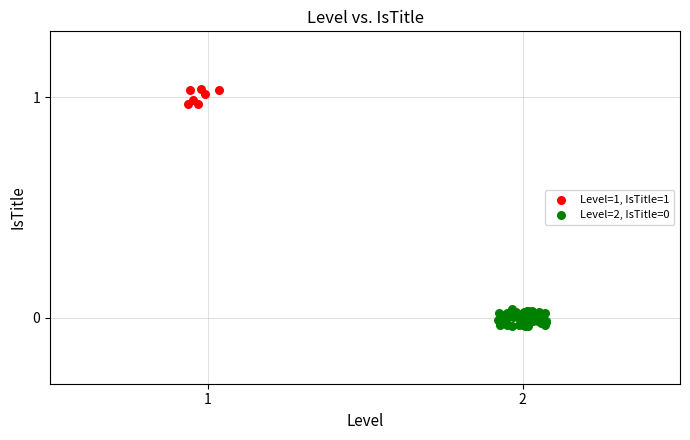

Which series reaches the maximum Y coordinate?

Level=1, IsTitle=1